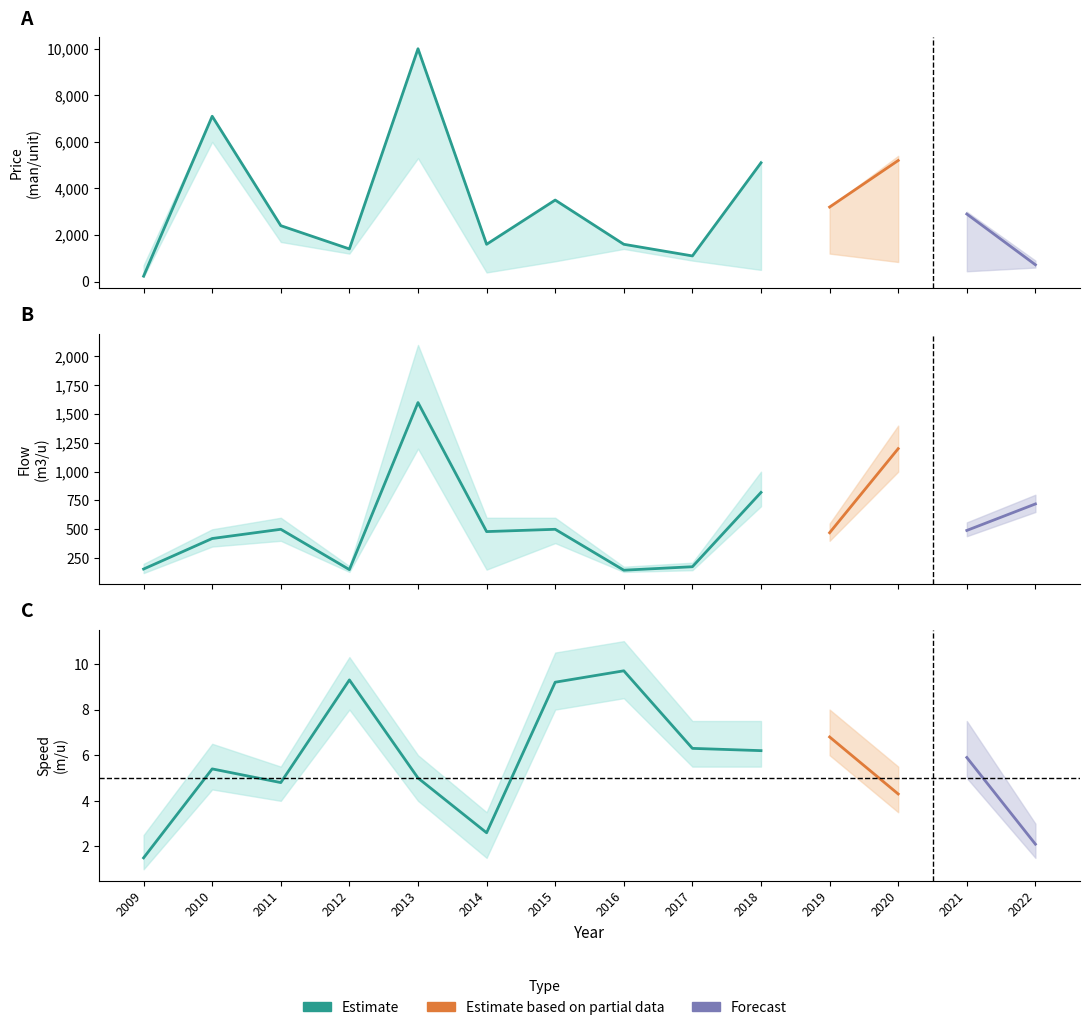

True or false: Price lower and Price (man/unit) cross at least once.

False